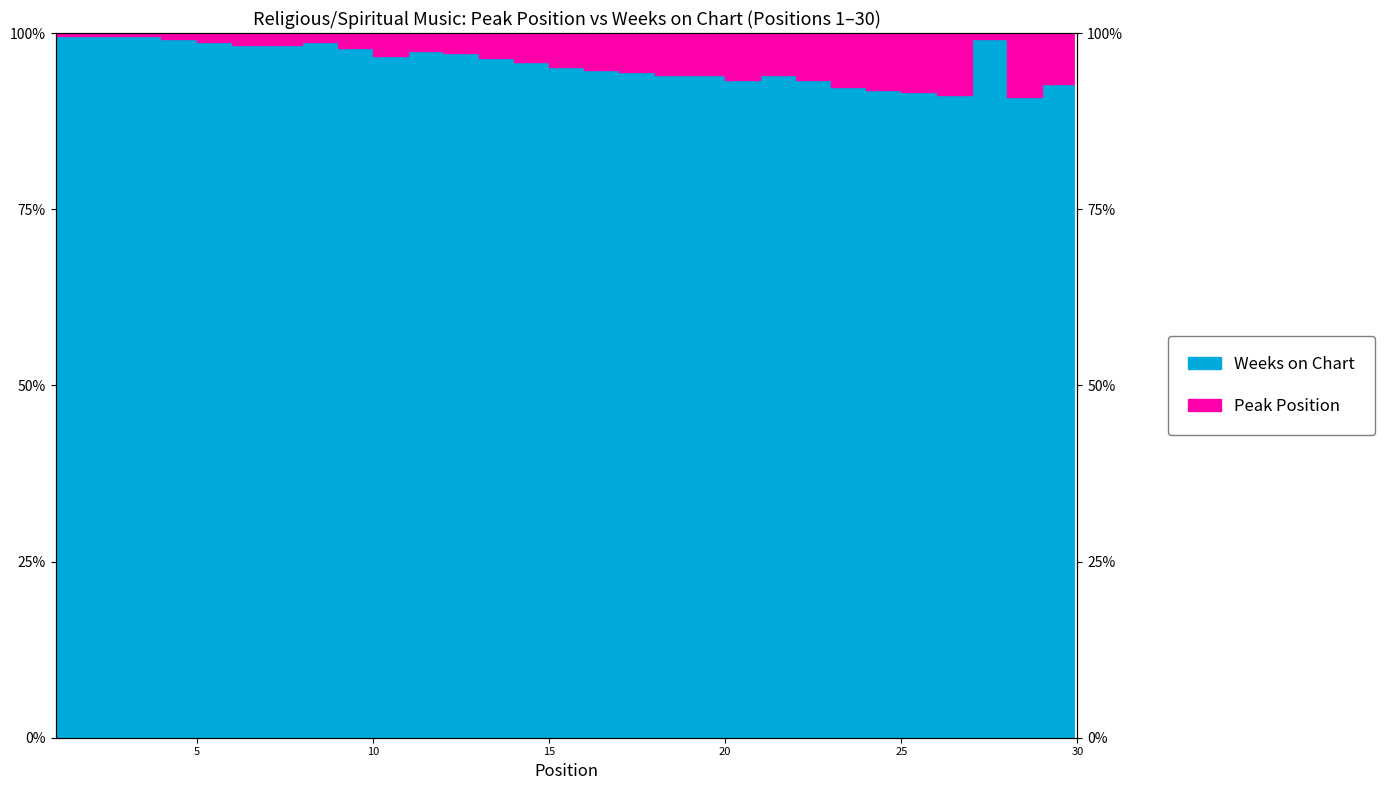

Is it true that the value at 18 is 0.9?

True